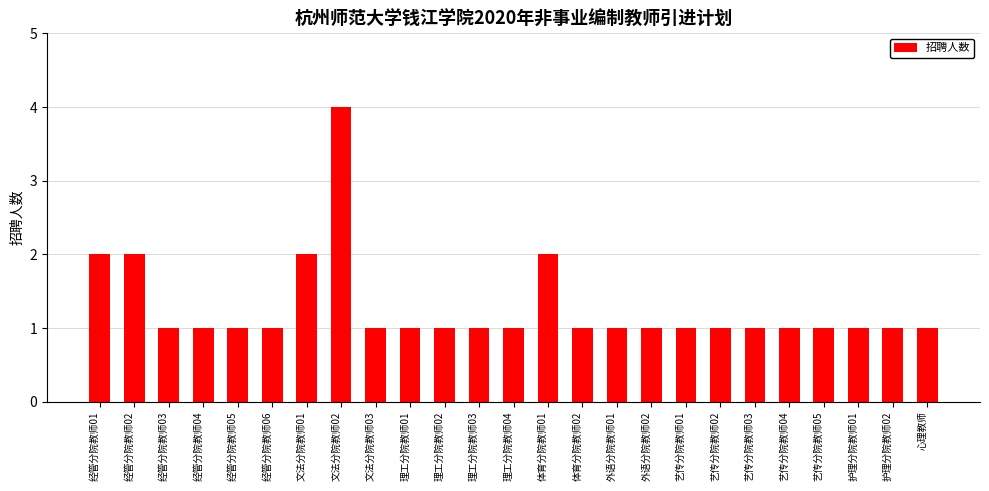

Which has a higher value, 外语分院教师01 or 文法分院教师02?

文法分院教师02